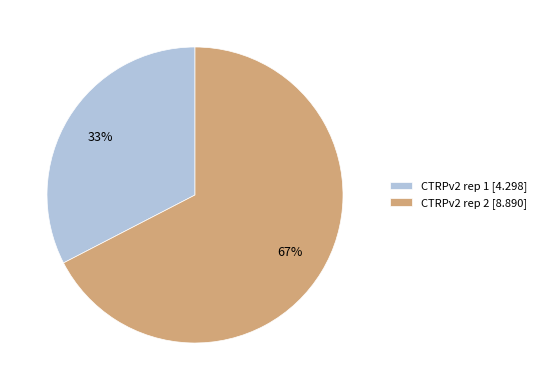

Is CTRPv2 rep 1 the majority of the pie?

No